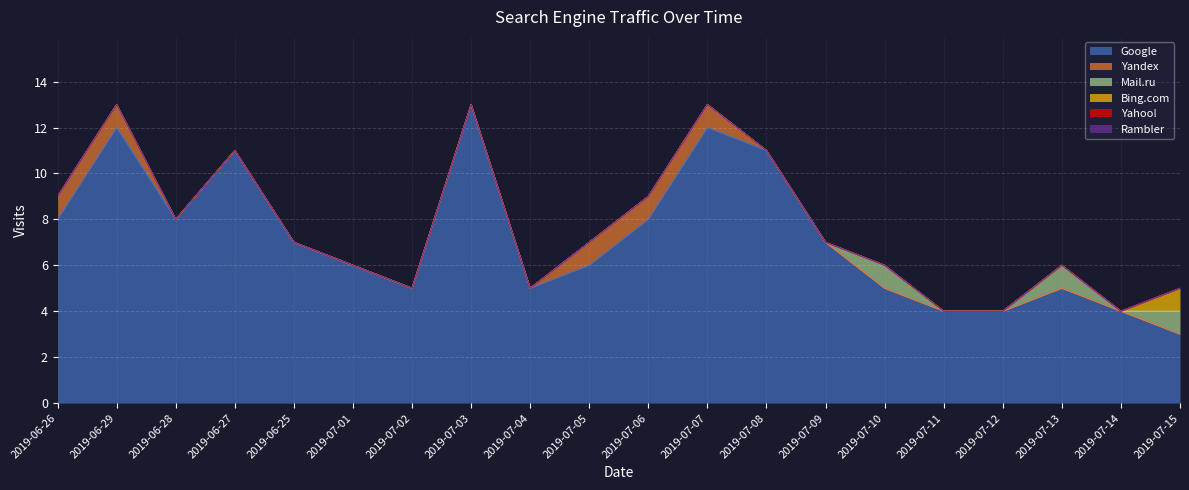

The value of Mail.ru at 2019-07-08 is -1. True or false?

False